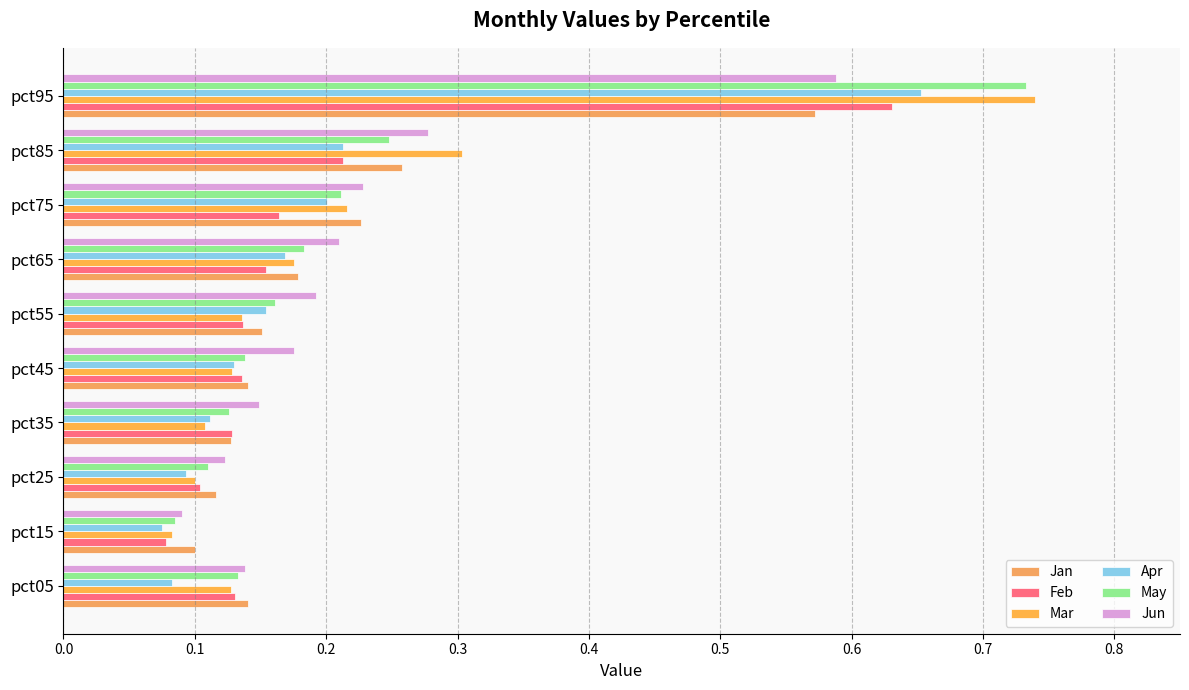

How many distinct data groups are displayed?

6